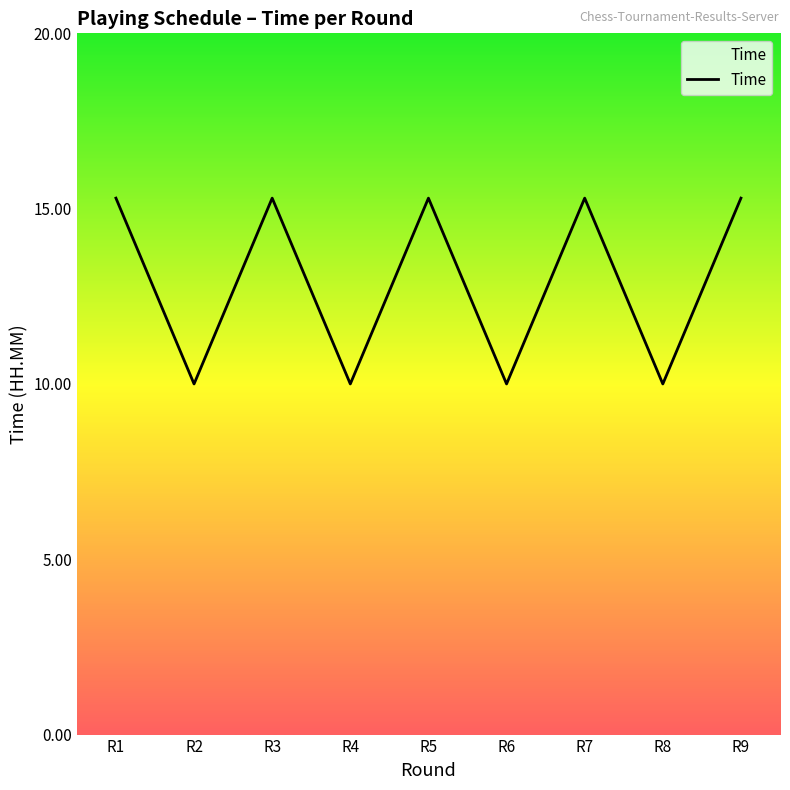

What is the change in value from R5 to R8?

-5.3